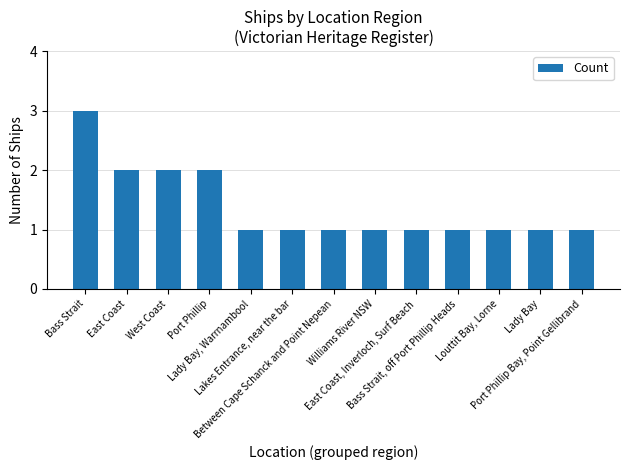

What is the value of the 4th bar from the left?

2